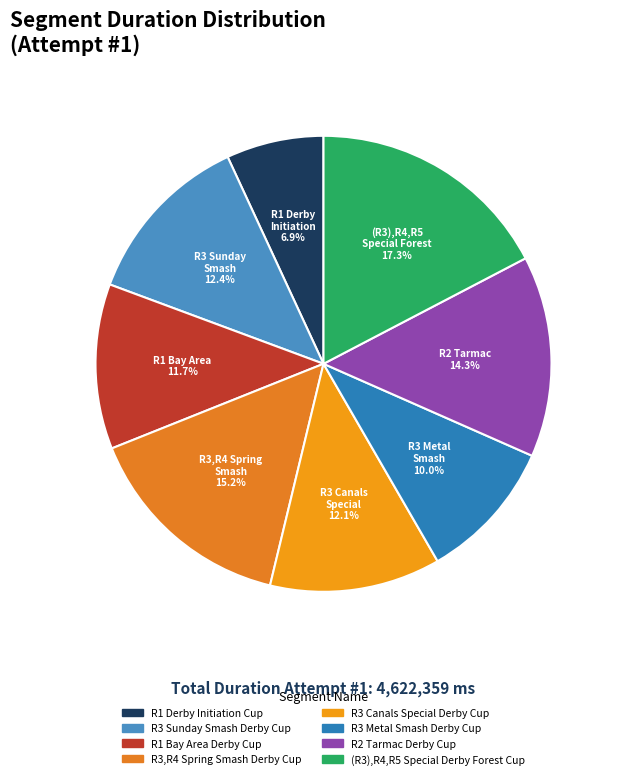

To the nearest percent, what percentage of the pie is R3 Metal Smash Derby Cup?

10%